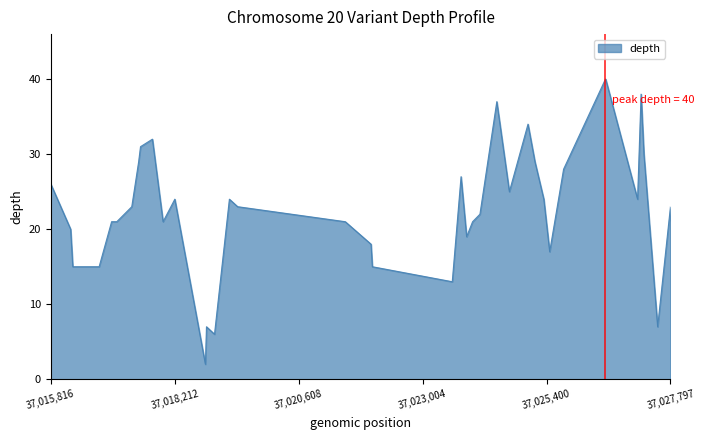

What is the minimum value shown in the chart?

2